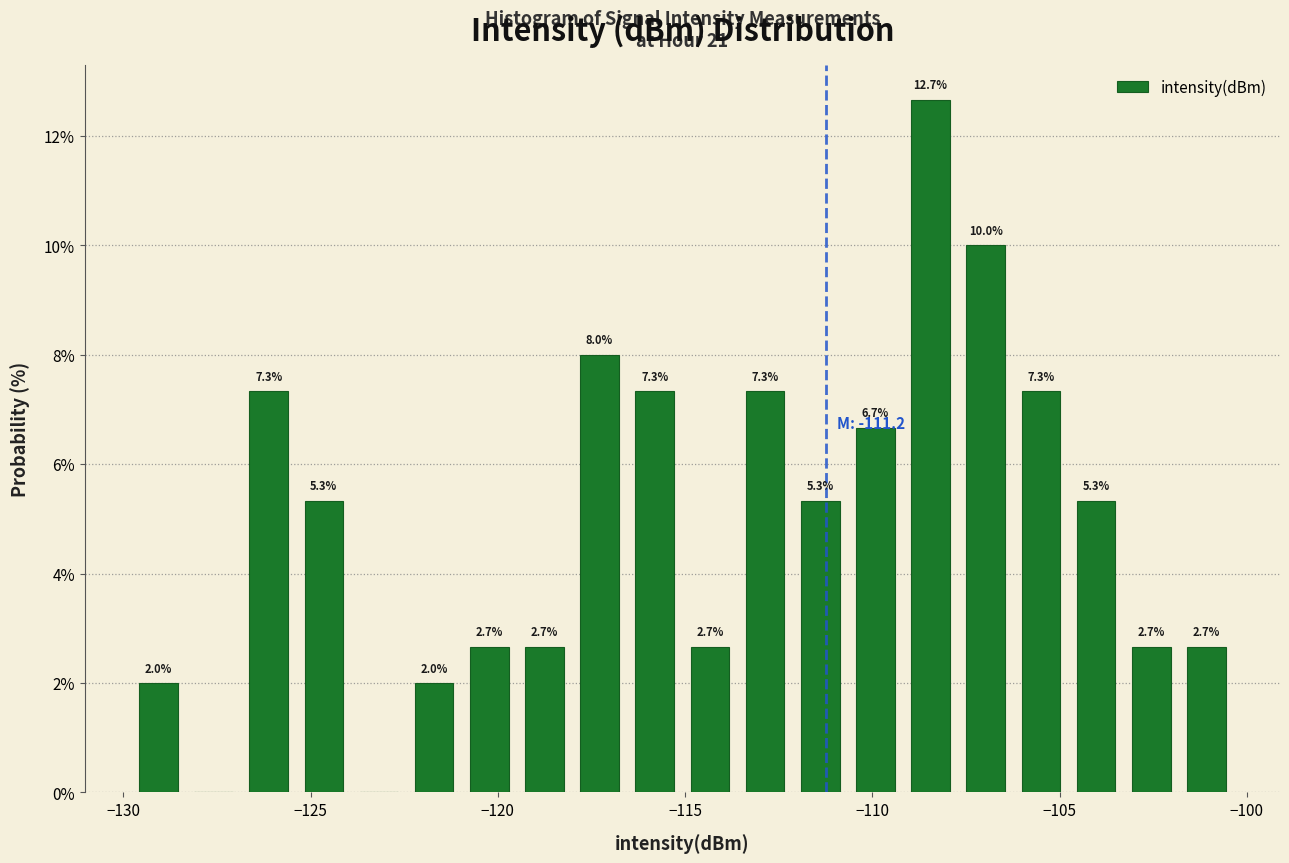

Around what value on the x-axis is the tallest bar? Give the approximate position of its centre, as read against the axis.

-108.5